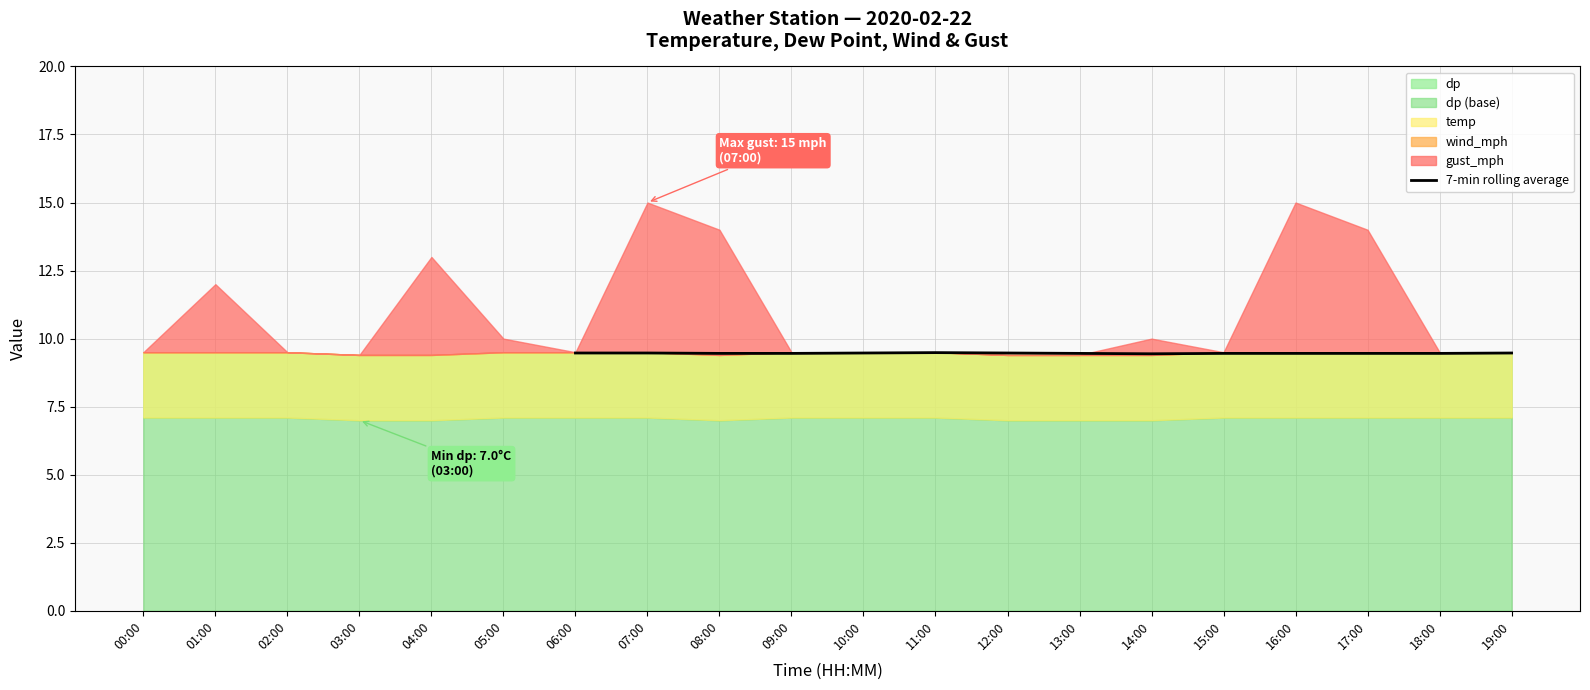

True or false: 7-min rolling average has a value of 12.8 at 12:00.

False